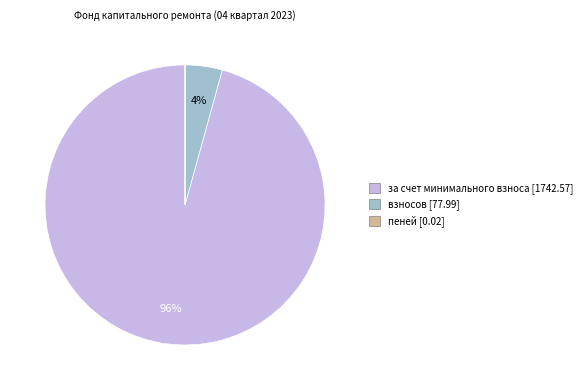

Is there a majority slice in this chart?

Yes